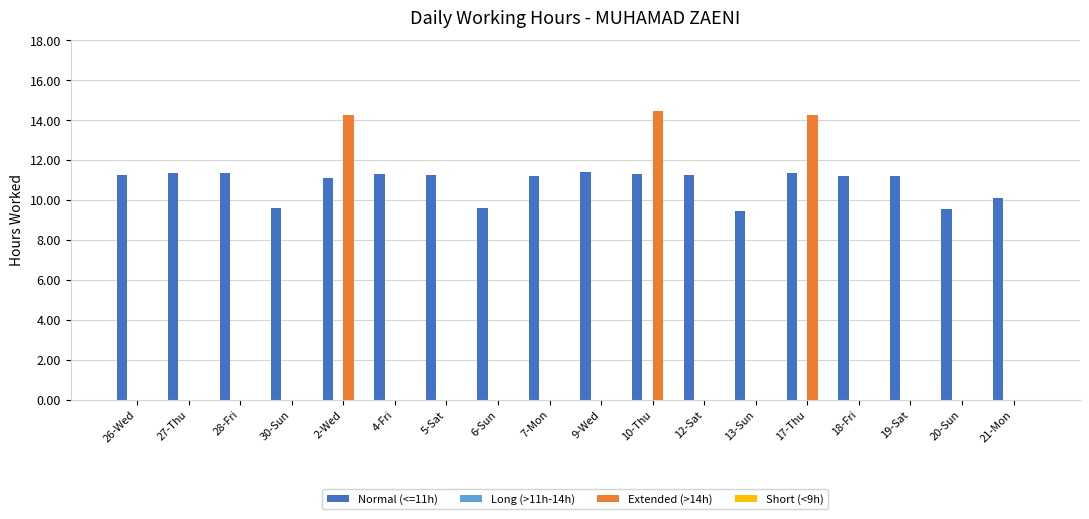

Which series changed the most between 6-Sun and 21-Mon?

Normal (<=11h)